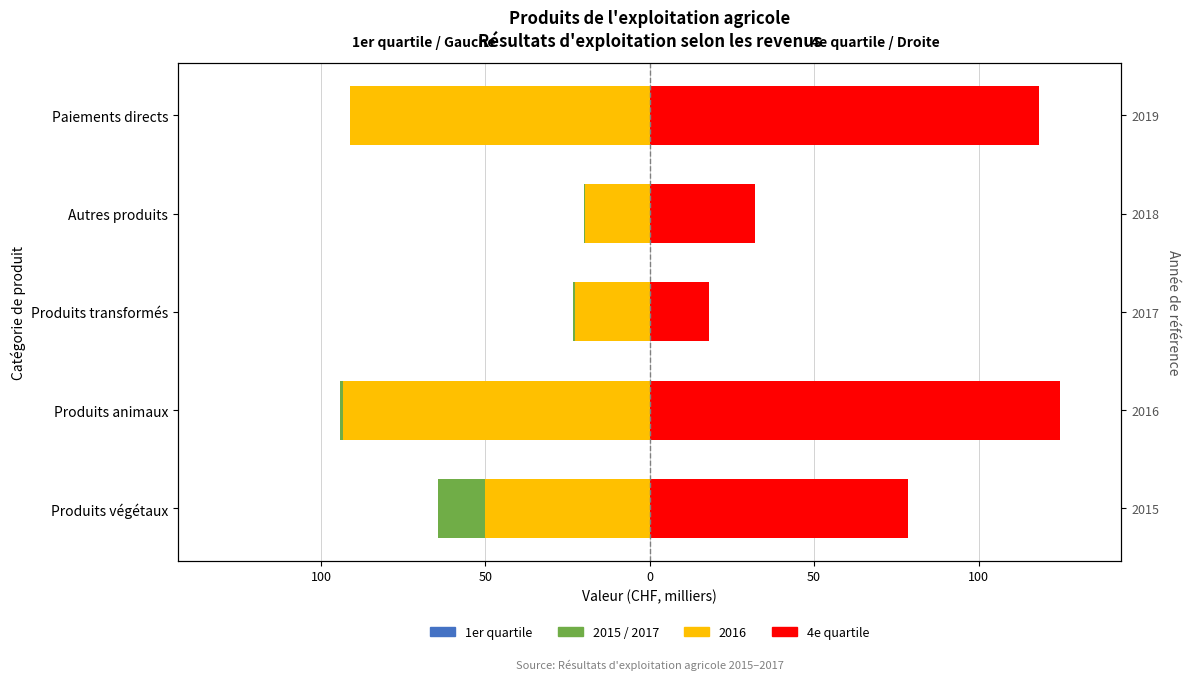

How many data points in 4e quartile are less than 78?

2